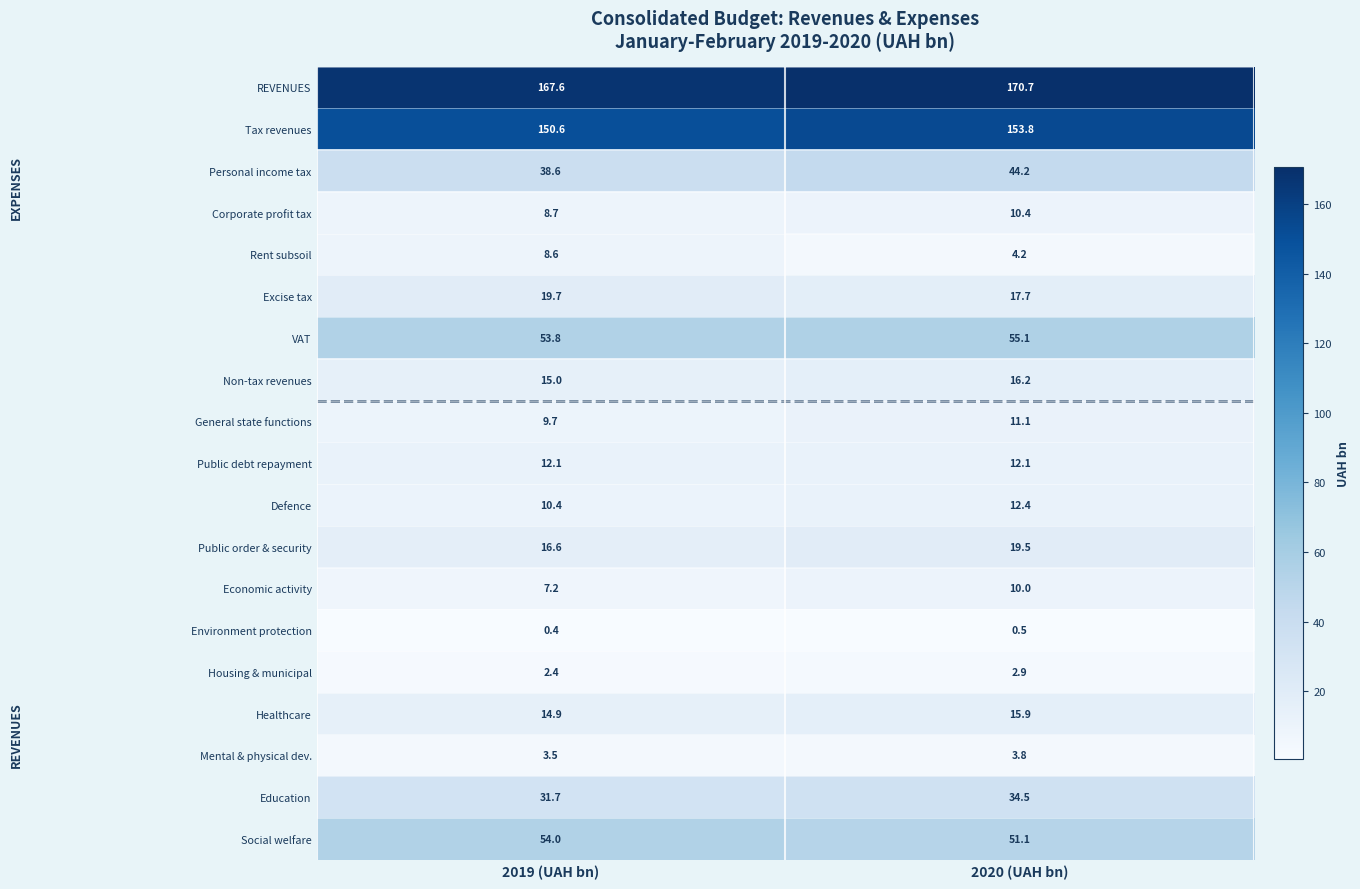

Between 2019 (UAH bn) and 2020 (UAH bn), which series saw the biggest shift?

Personal income tax